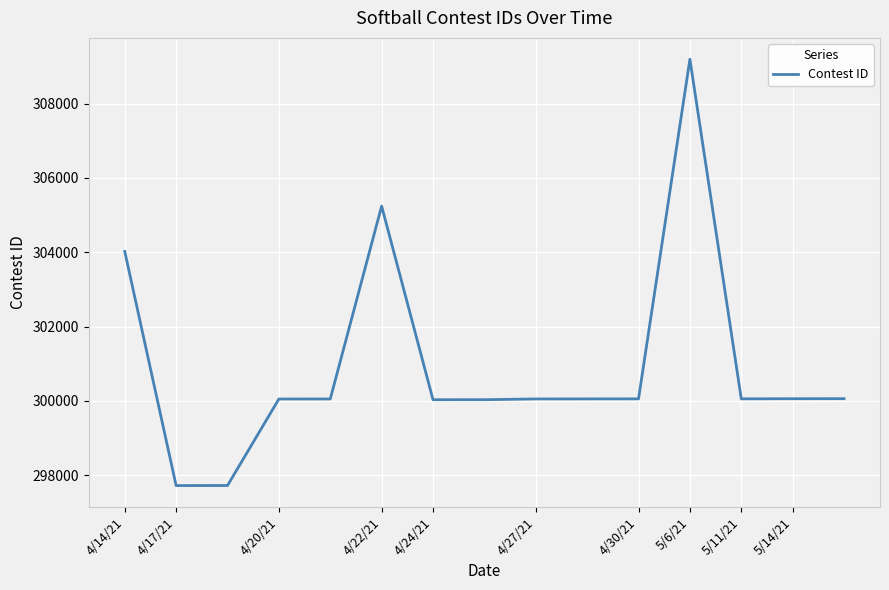

What is the smallest value displayed?

297720